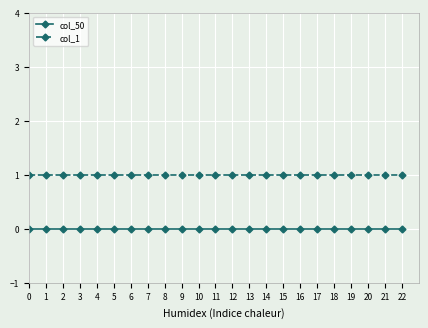

True or false: col_1 and col_50 intersect in this chart.

False